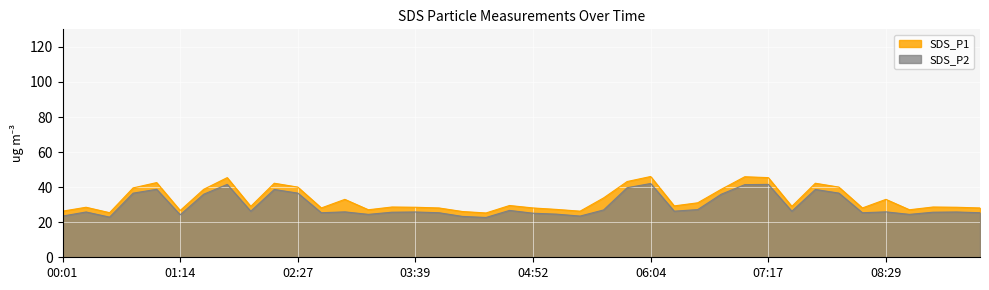

What is the value of the SDS_P2 point at the 19th from the left?

22.7